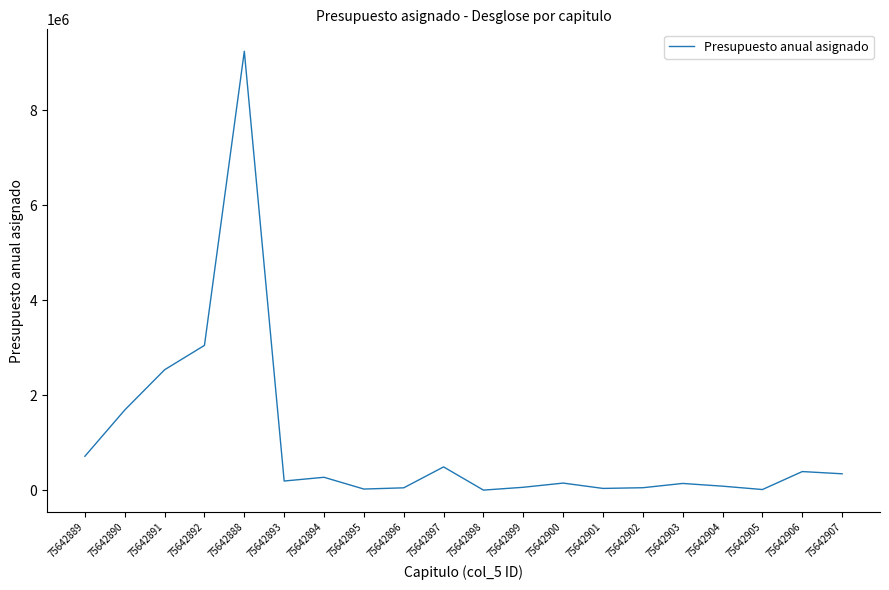

What is the difference between the values at 75642896 and 75642891?

2484333.8